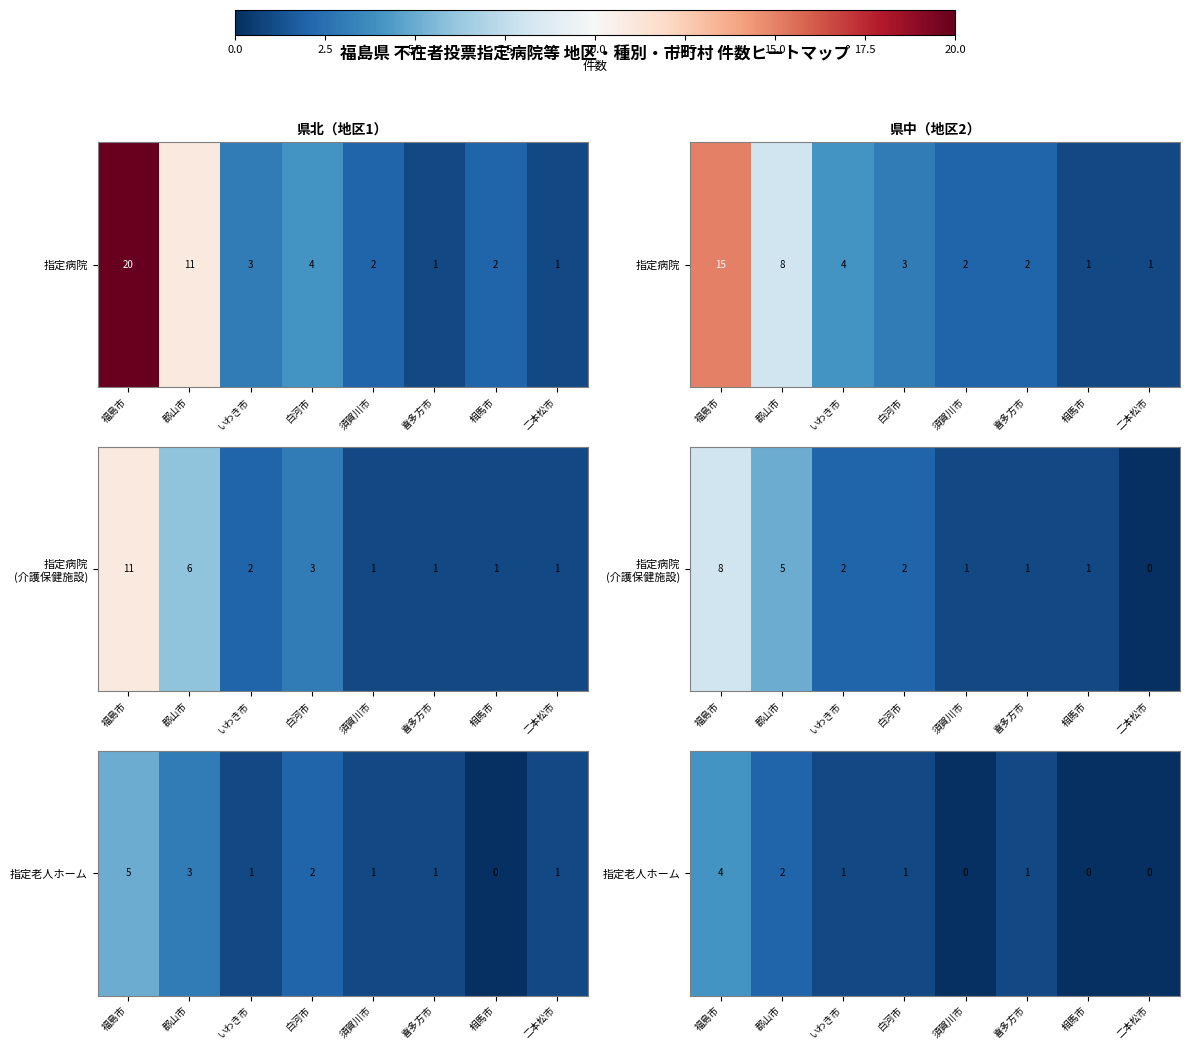

Between いわき市 and 二本松市, which is larger?

いわき市